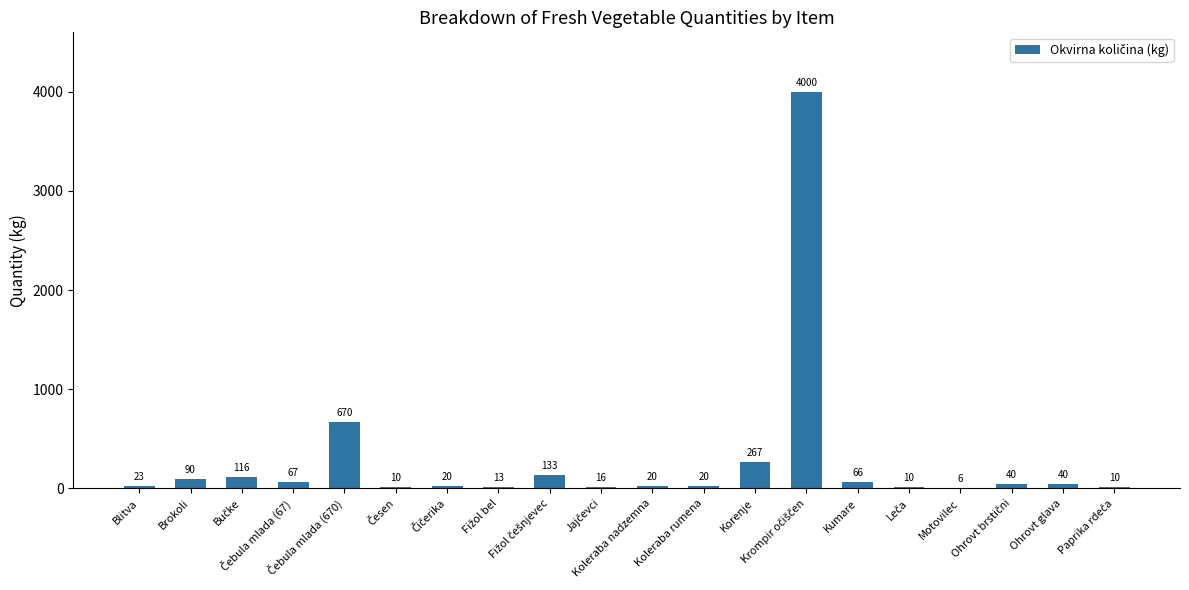

What is the maximum value shown in the chart?

4000